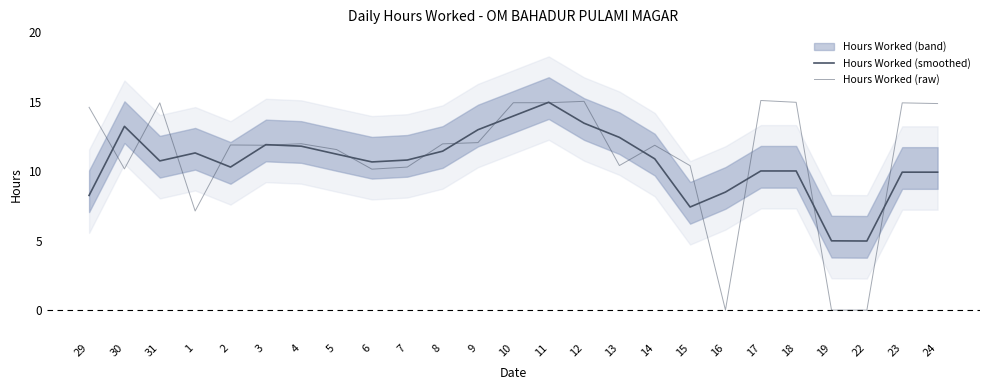

How many values in the Hours Worked (smoothed) series are below 10?

7